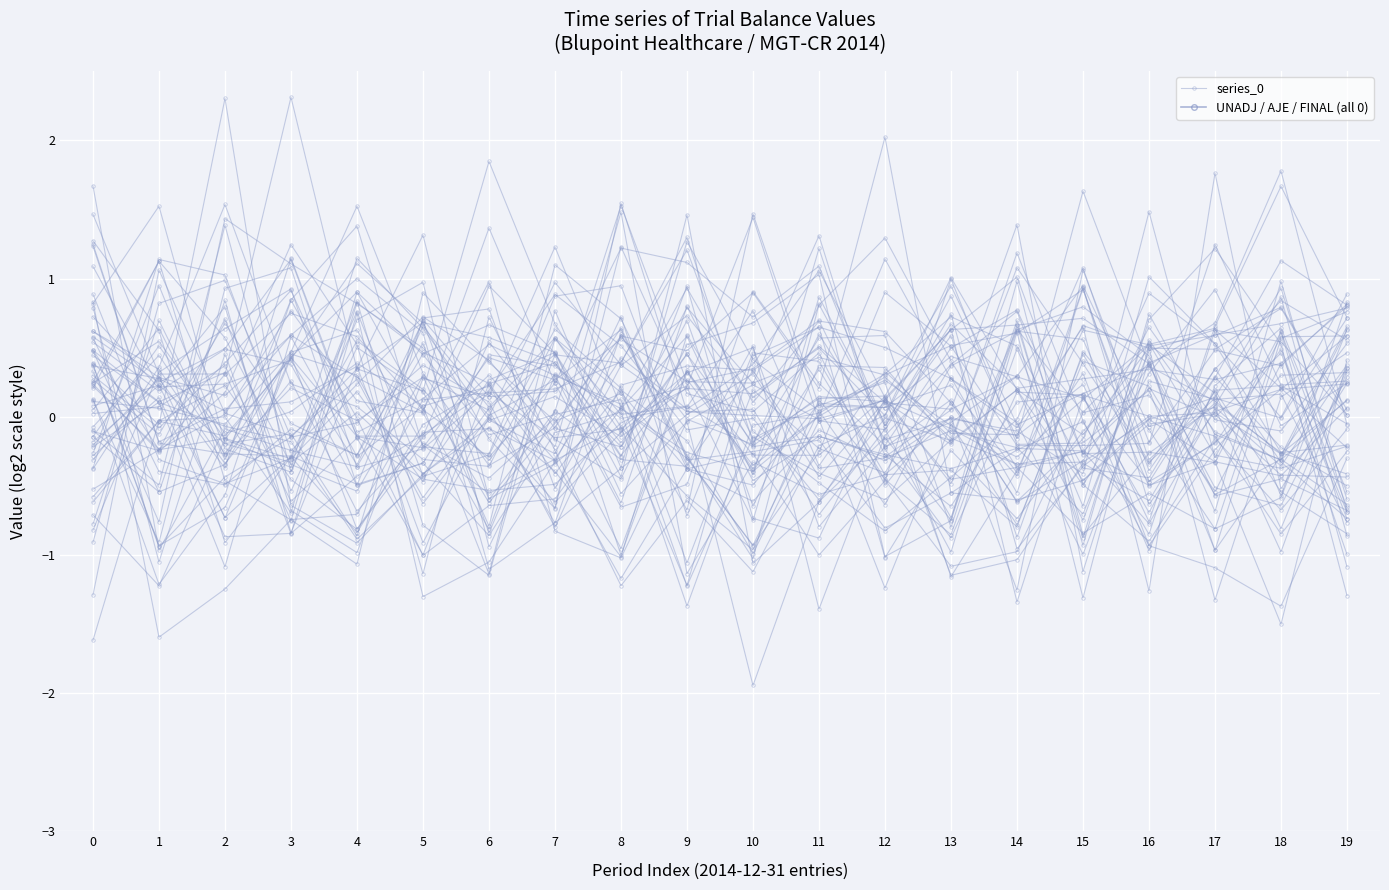

List the labels in order of value, smallest first.

13, 14, 19, 16, 18, 15, 8, 11, 10, 4, 5, 1, 12, 17, 0, 9, 2, 7, 3, 6